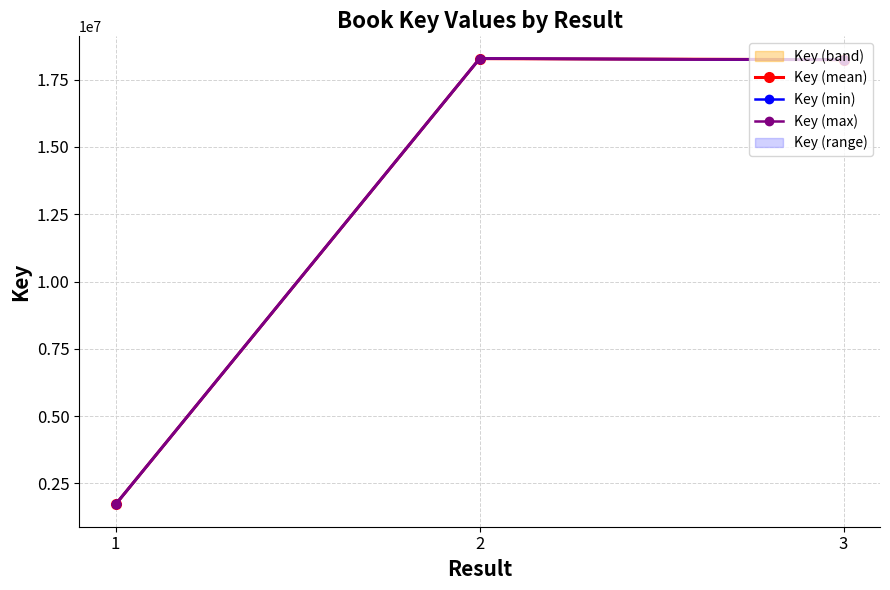

The Key (max) series shows 2698590 at 1. True or false?

False